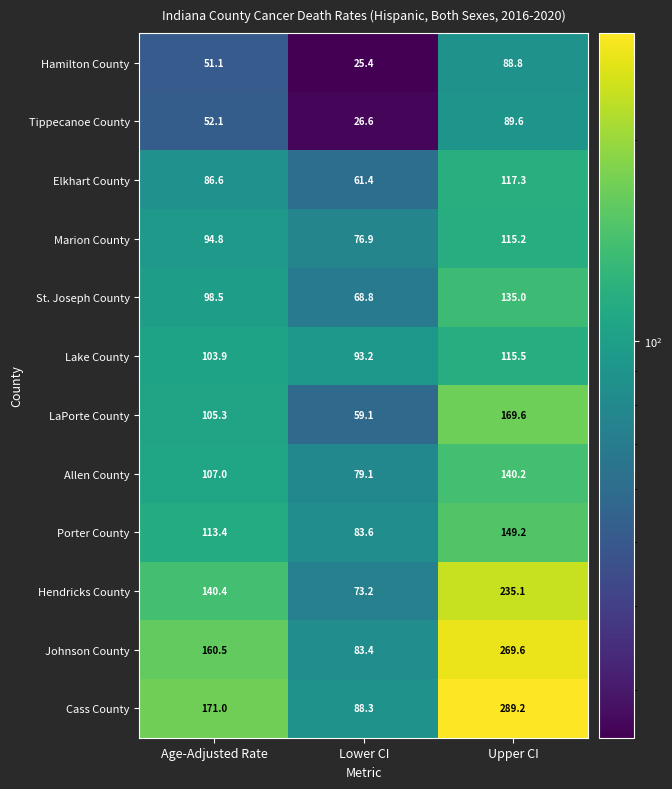

How many series are shown in this chart?

12